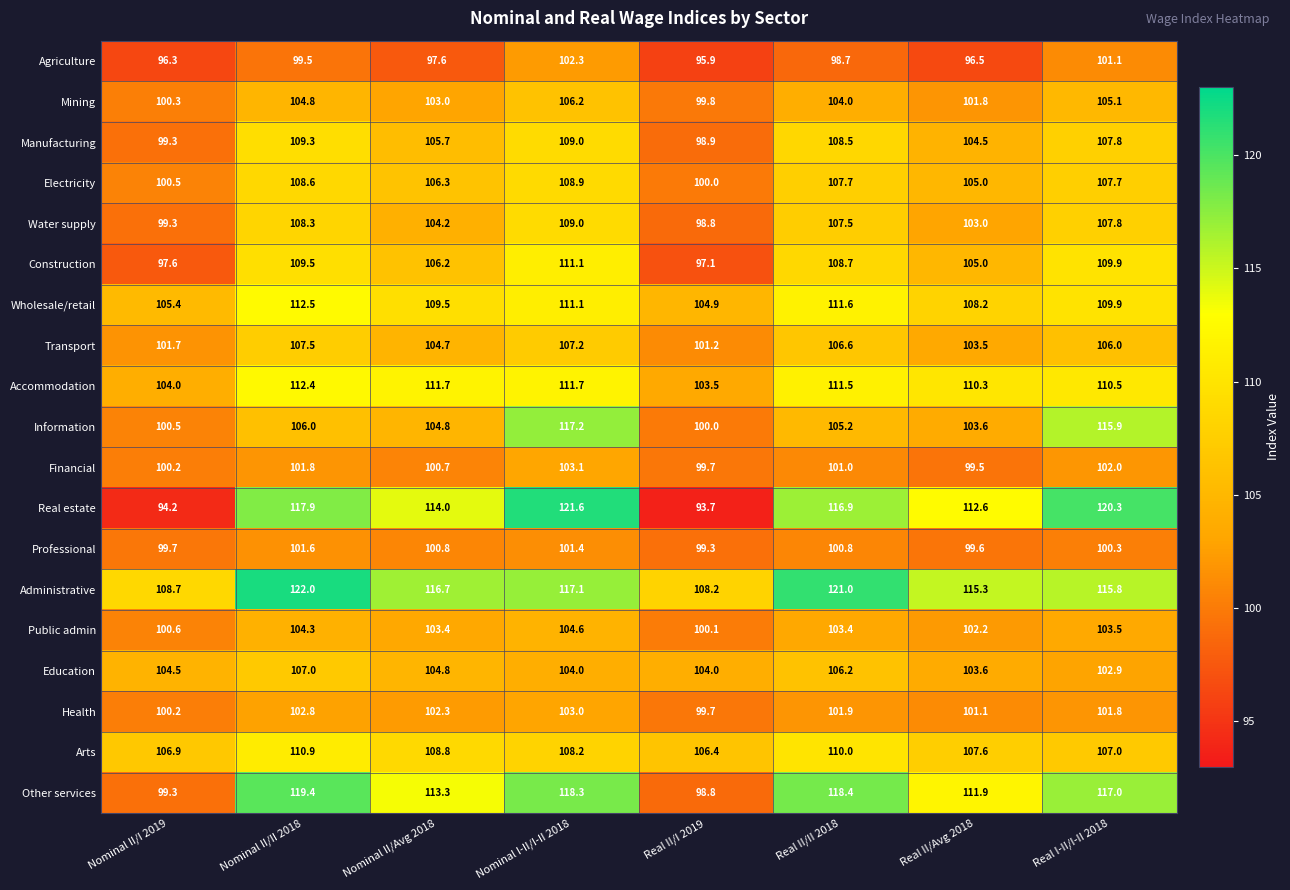

What is the difference between the second highest and minimum values in the Accommodation series?

8.2